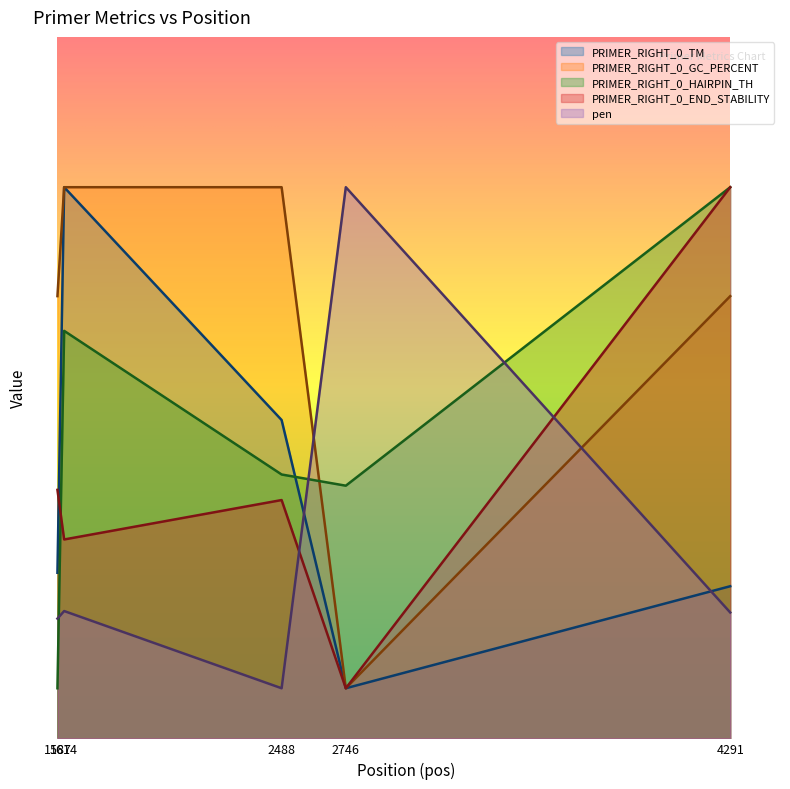

How many lines are shown in the chart?

5